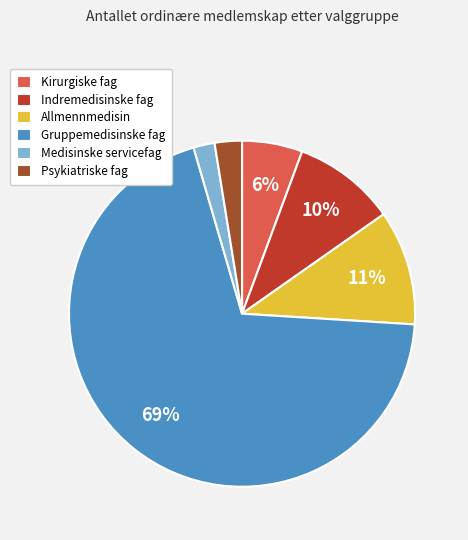

Do Medisinske servicefag and Psykiatriske fag together represent more than half of the pie?

No